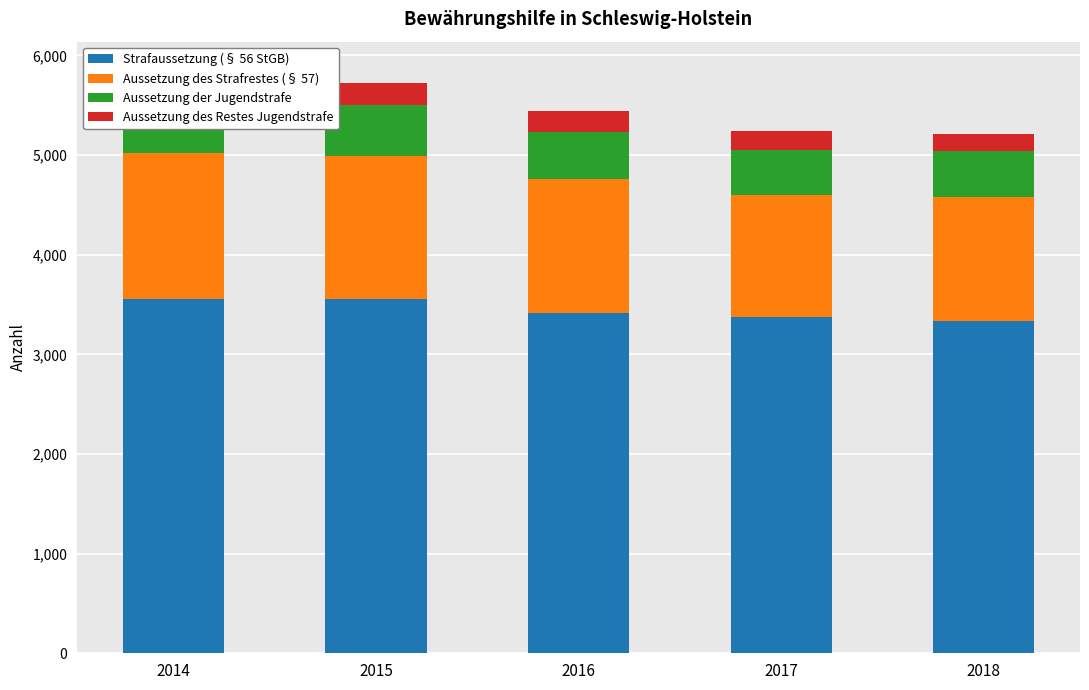

Rank the series by their maximum value, from highest to lowest.

Strafaussetzung (§ 56 StGB), Aussetzung des Strafrestes (§ 57), Aussetzung der Jugendstrafe, Aussetzung des Restes Jugendstrafe